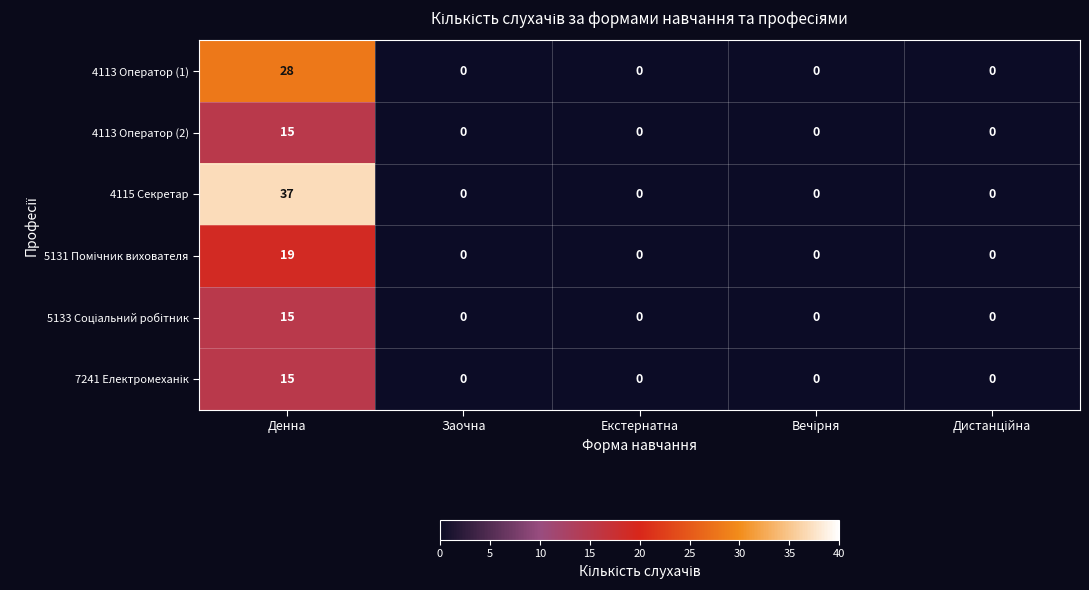

What is the highest value of the 4113 Оператор (1) series?

28